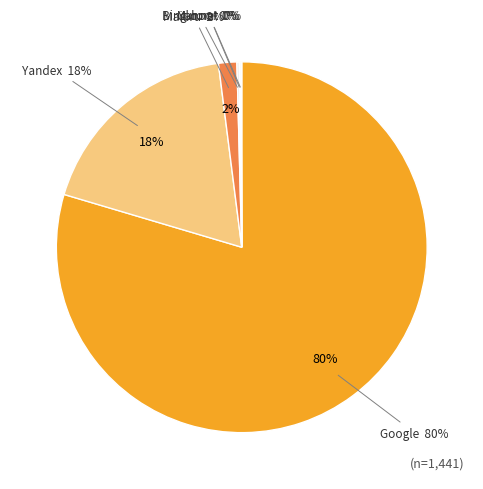

The Ukr.net slice represents 1% of the pie. True or false?

False